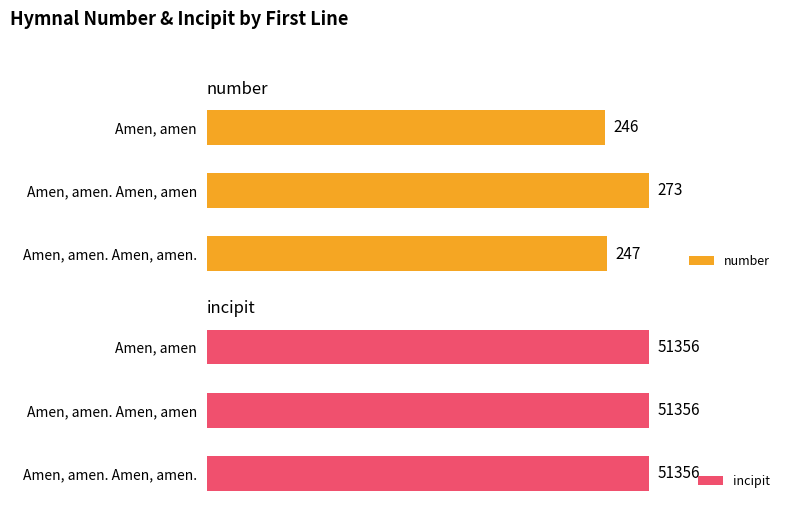

What is the lowest value of the number series?

246.0